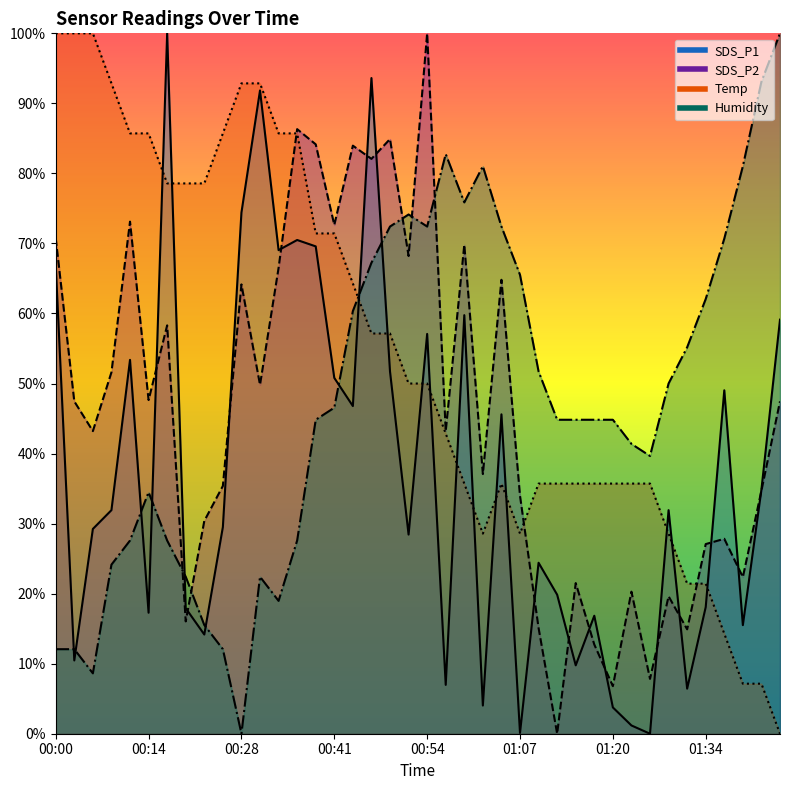

How many values in SDS_P2 are above zero?

39